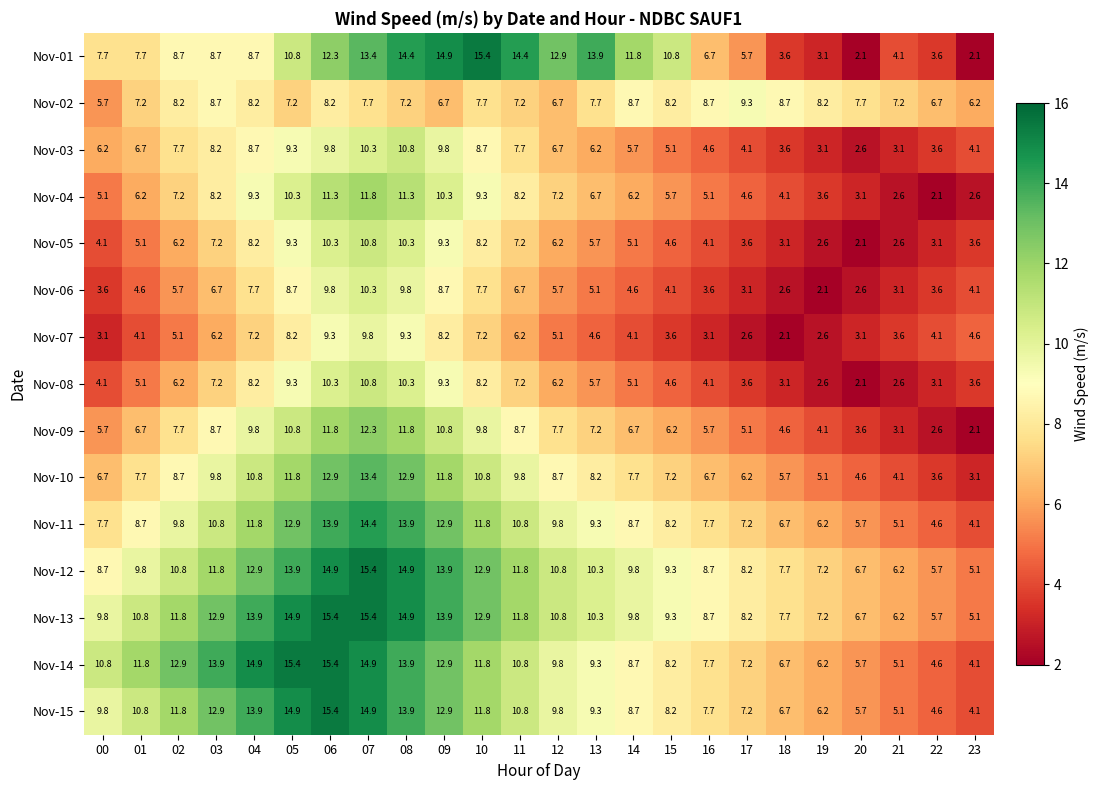

Which series has the largest range (max minus min)?

Nov-01